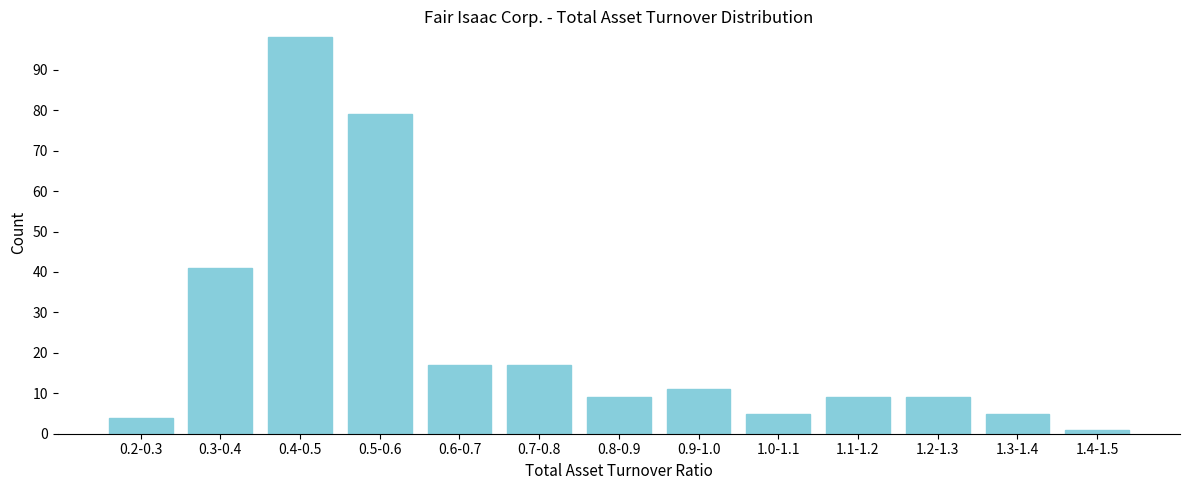

Reading left to right, extract all data points from this chart.

4	41	98	79	17	17	9	11	5	9	9	5	1